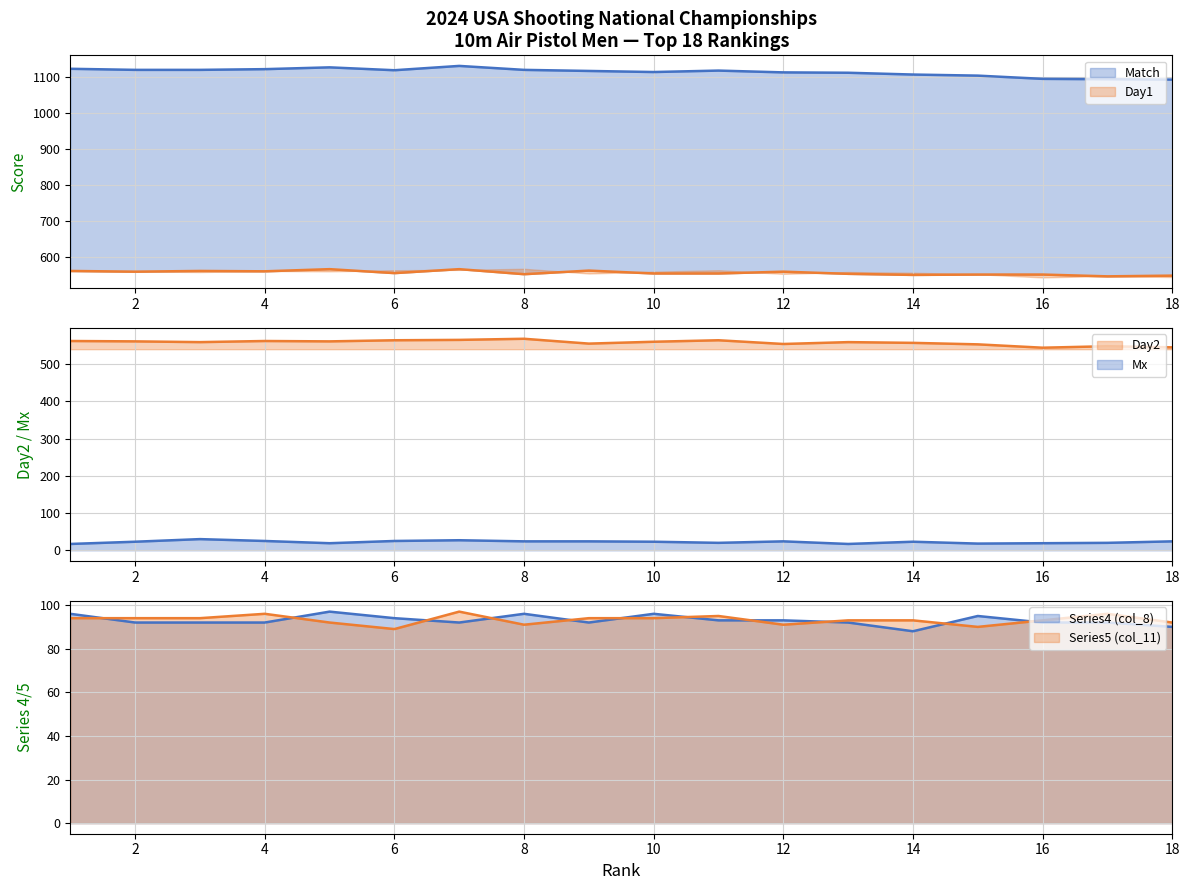

At how many categories does at least one series exceed 1088?

18